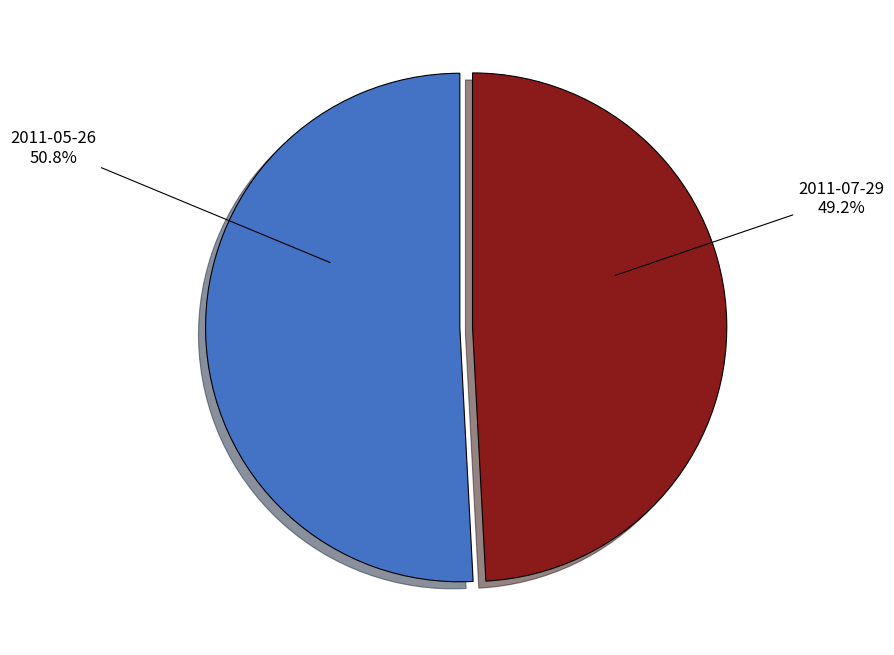

Does any single category account for the majority?

Yes